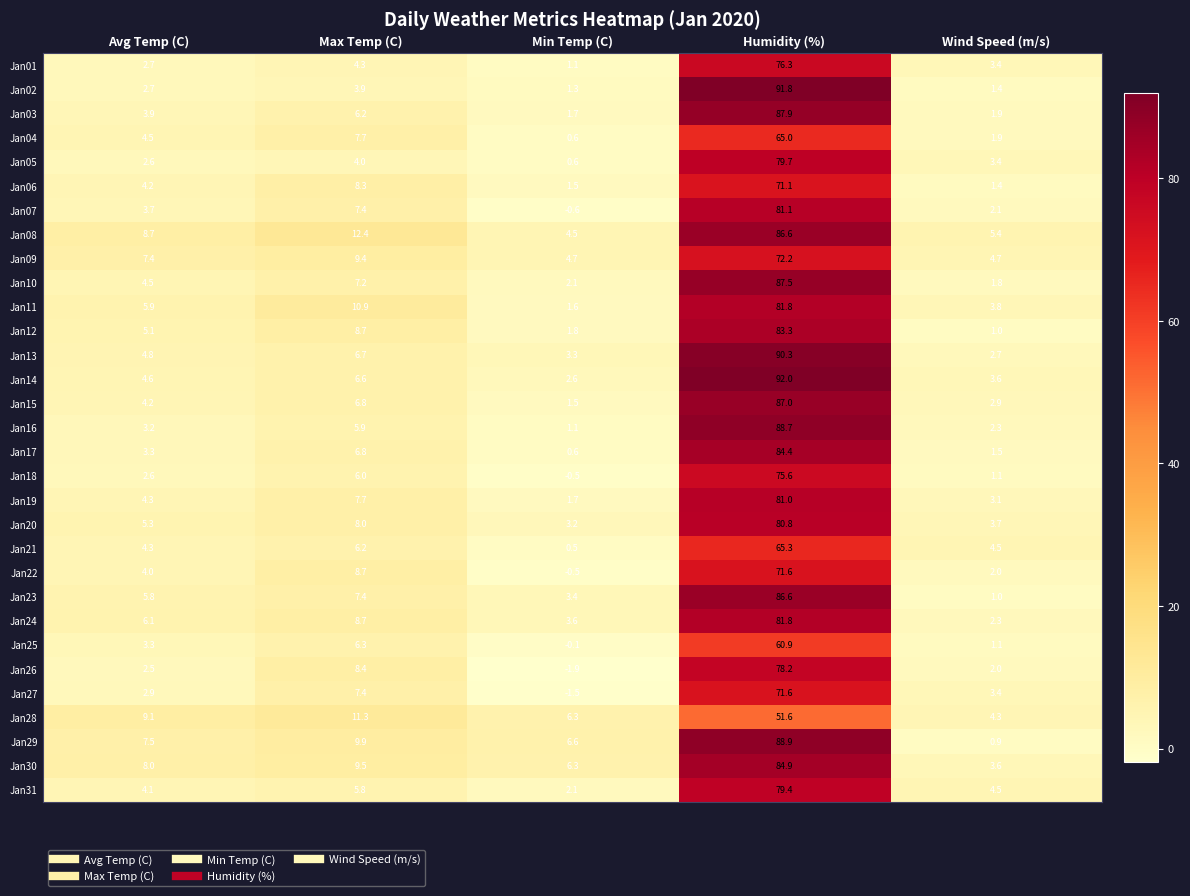

Is it true that Jan28 equals 11.3 at Max Temp (C)?

True